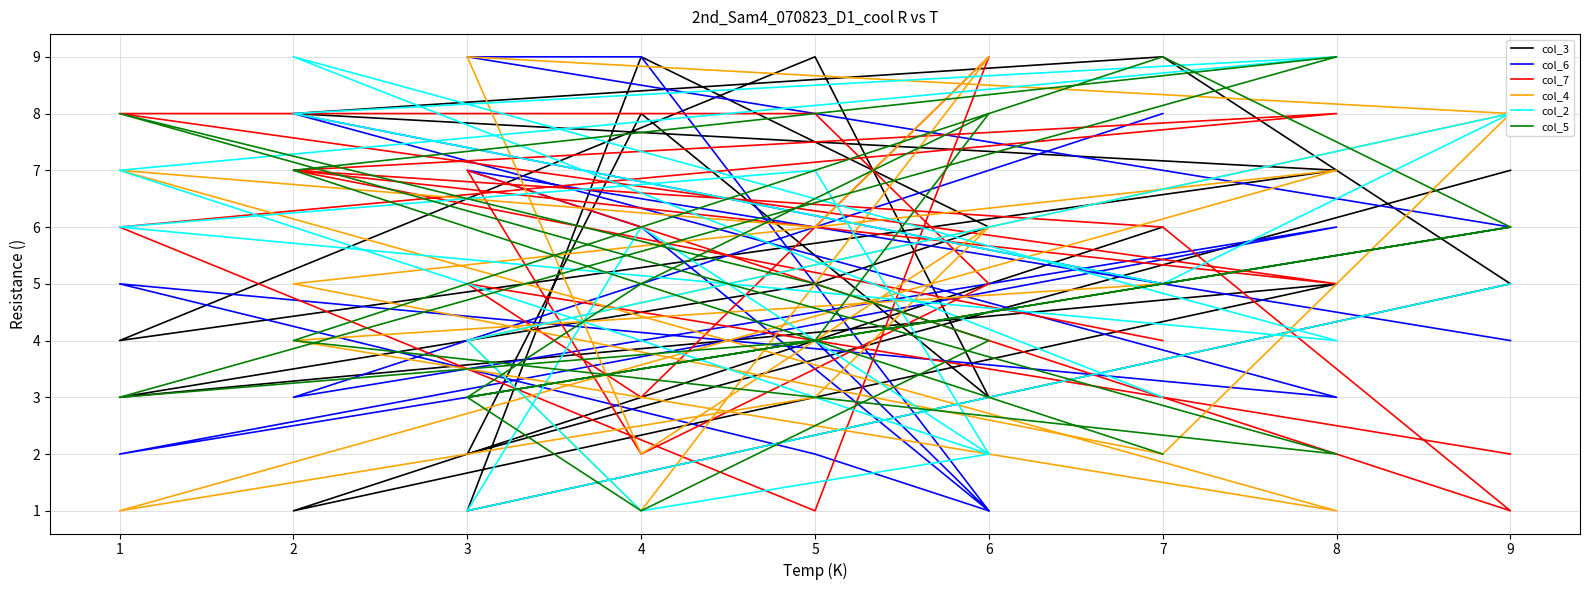

Which series has the largest total across all categories?

col_3